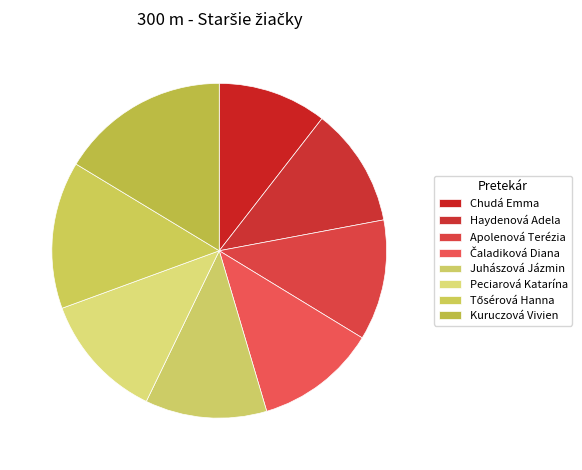

True or false: Juhászová Jázmin accounts for 25% of the total.

False